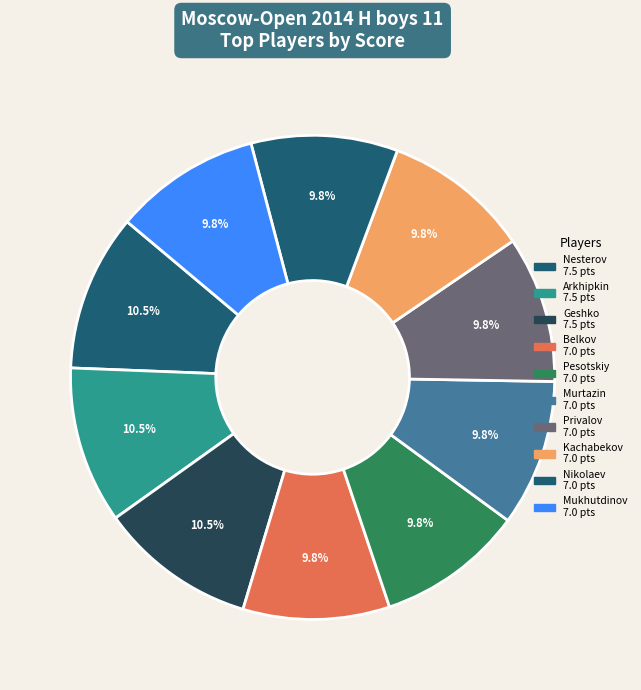

What is the largest slice in the pie chart?

Nesterov Arseniy